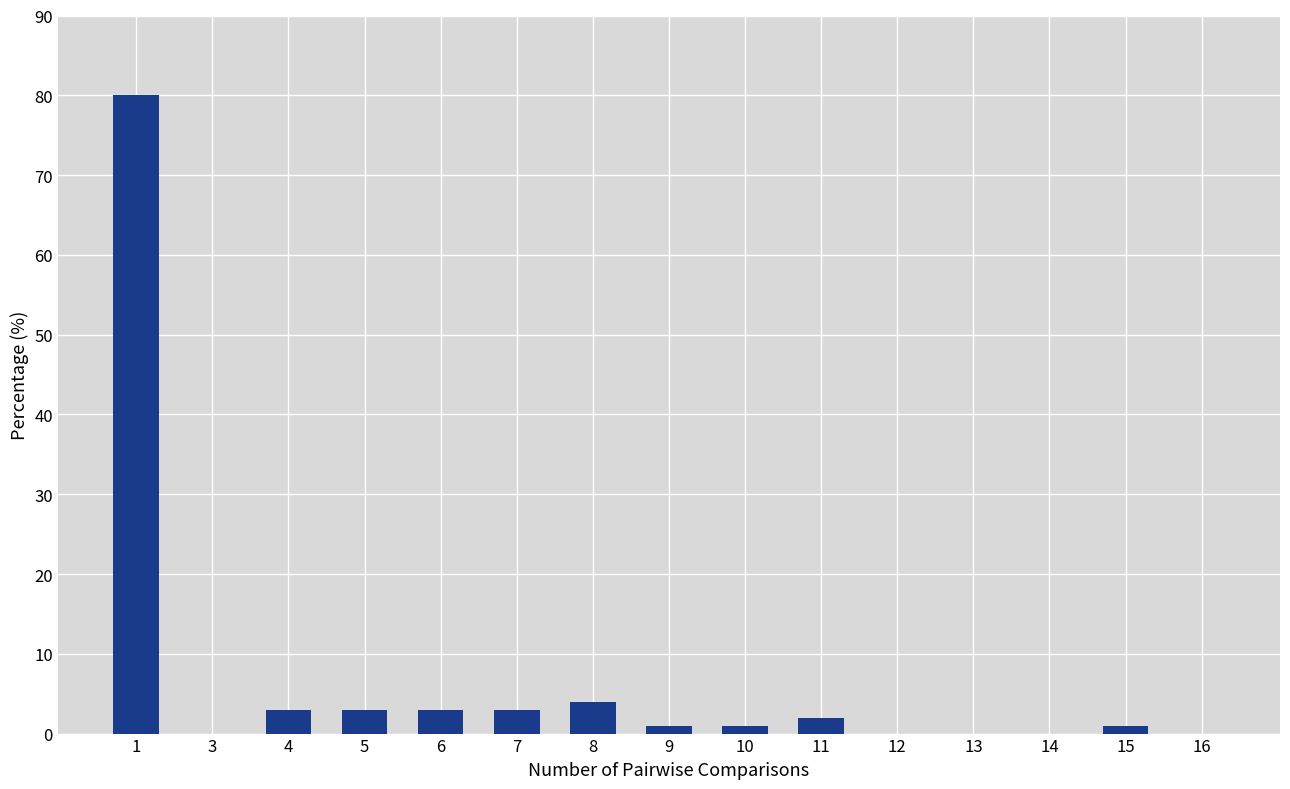

What is the change in value from 1 to 13?

-80